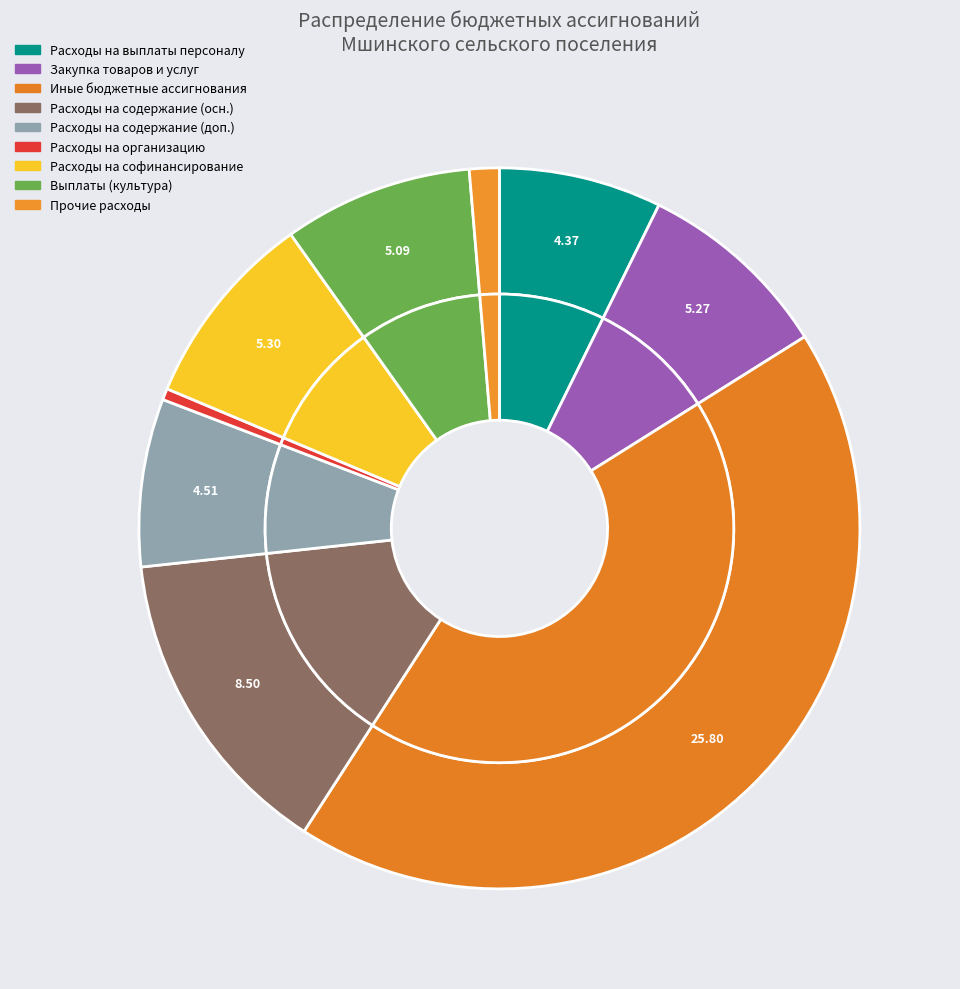

The Выплаты персоналу (2) slice represents 1% of the pie. True or false?

False